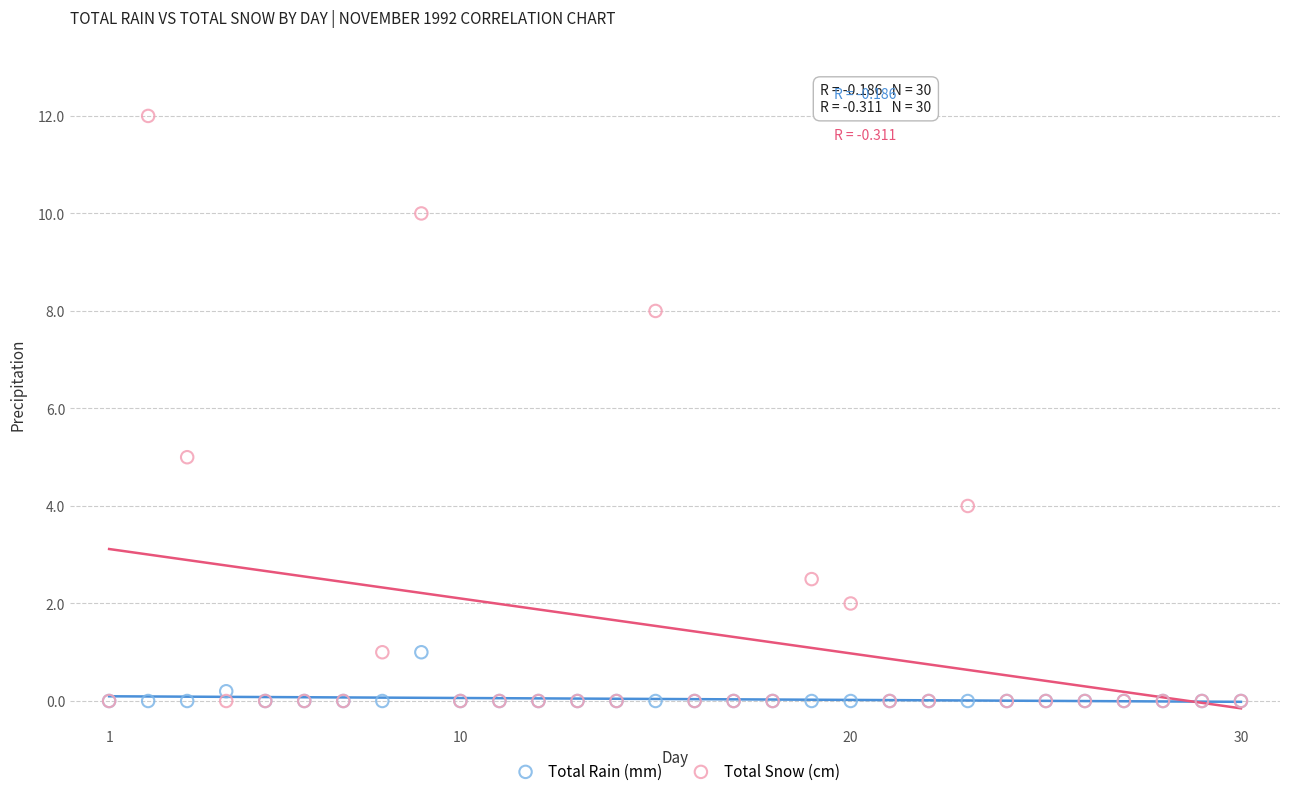

Which series has the largest Y range (max minus min)?

Total Snow (cm)